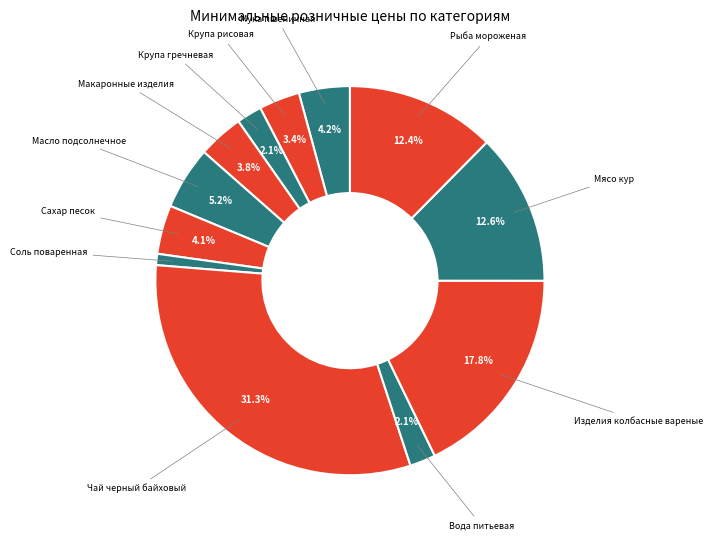

Is there any slice that represents more than half of the pie?

No